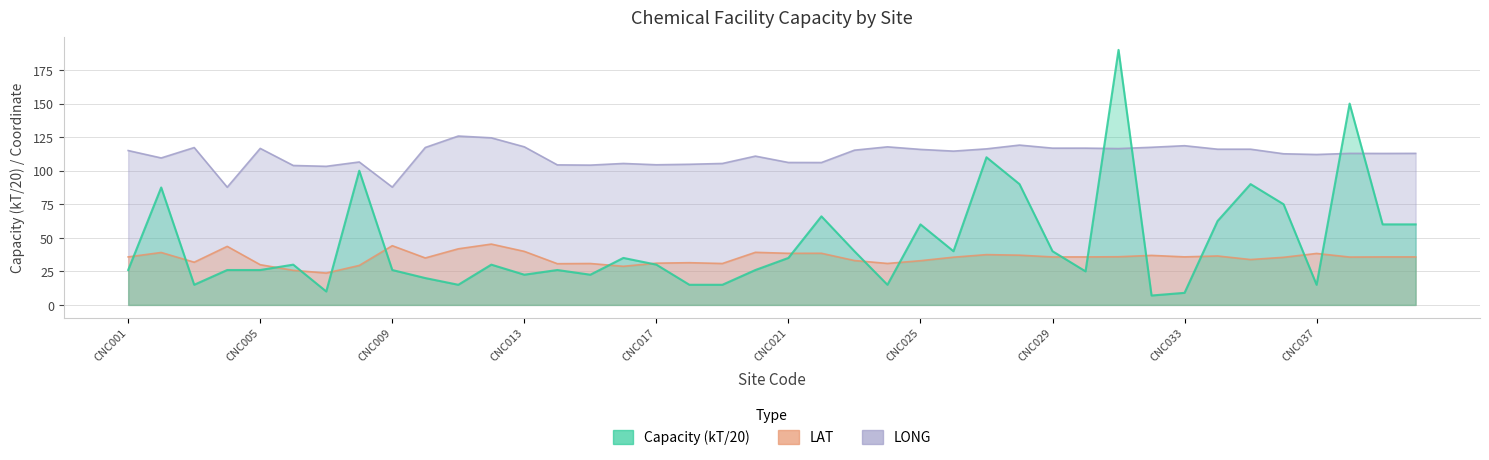

True or false: LAT and LONG intersect in this chart.

False